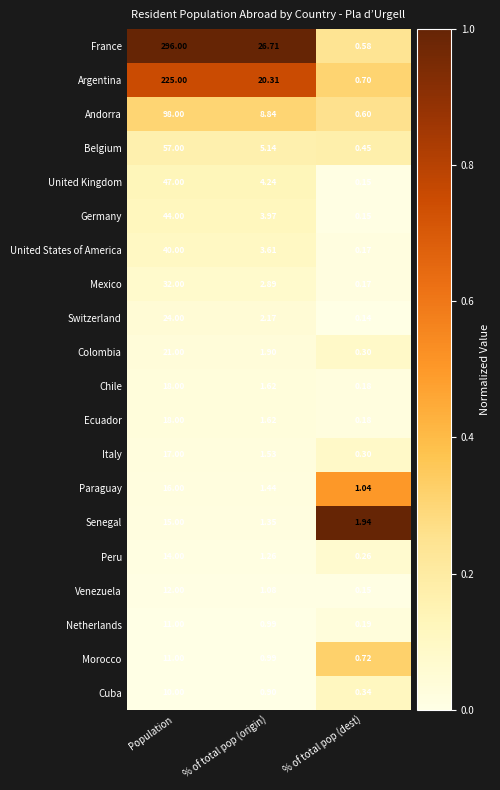

At how many categories does at least one series exceed 0?

3